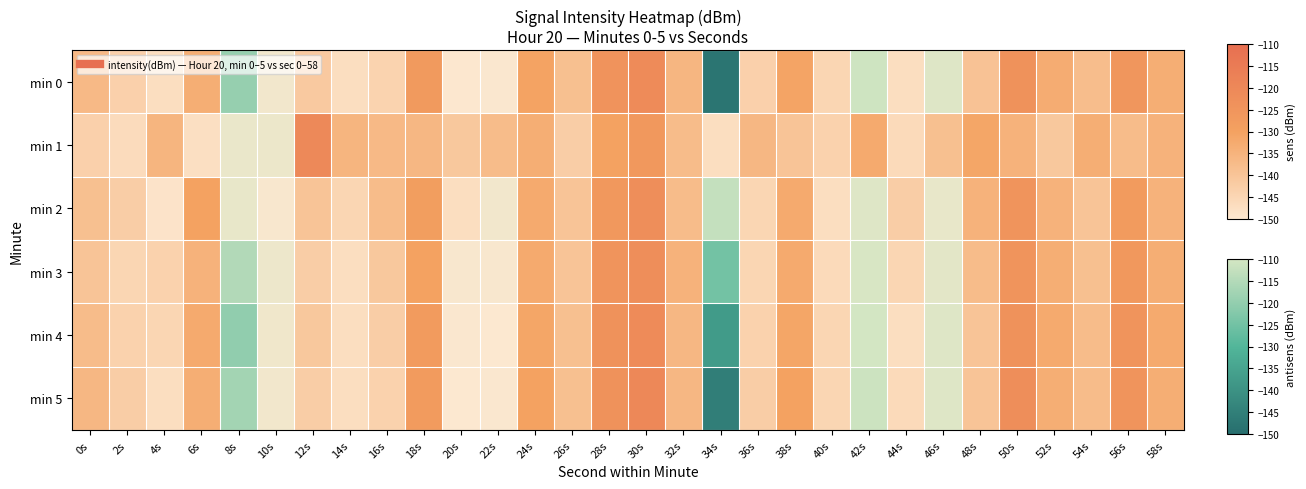

How many distinct data groups are displayed?

6